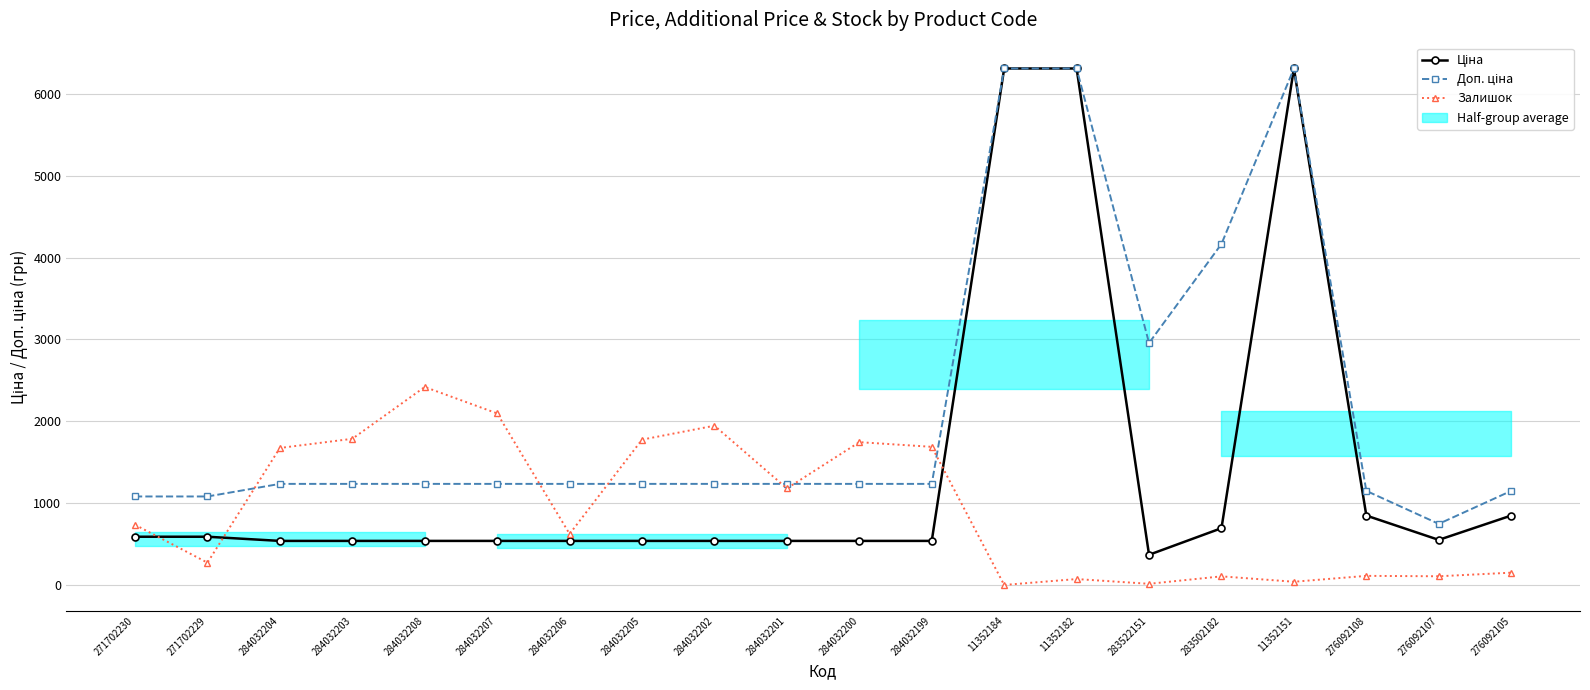

Reading left to right, what are all the values shown in this chart?

Ціна: 271702230=589.9	271702229=589.9	284032204=539.0	284032203=539.0	284032208=539.0	284032207=539.0	284032206=539.0	284032205=539.0	284032202=539.0	284032201=539.0	284032200=539.0	284032199=539.0	11352184=6308.8	11352182=6308.8	283522151=369.5	283502182=694.3	11352151=6308.8	276092108=848.4	276092107=551.5	276092105=848.4
Доп. ціна: 271702230=1081.7	271702229=1081.7	284032204=1235.4	284032203=1235.4	284032208=1235.4	284032207=1235.4	284032206=1235.4	284032205=1235.4	284032202=1235.4	284032201=1235.4	284032200=1235.4	284032199=1235.4	11352184=6308.8	11352182=6308.8	283522151=2955.8	283502182=4165.6	11352151=6308.8	276092108=1149.7	276092107=747.0	276092105=1149.7
Залишок: 271702230=736.0	271702229=273.0	284032204=1674.0	284032203=1786.0	284032208=2419.0	284032207=2096.0	284032206=624.0	284032205=1776.0	284032202=1946.0	284032201=1180.0	284032200=1745.0	284032199=1688.0	11352184=1.0	11352182=73.0	283522151=15.0	283502182=106.0	11352151=40.0	276092108=112.0	276092107=107.0	276092105=151.0